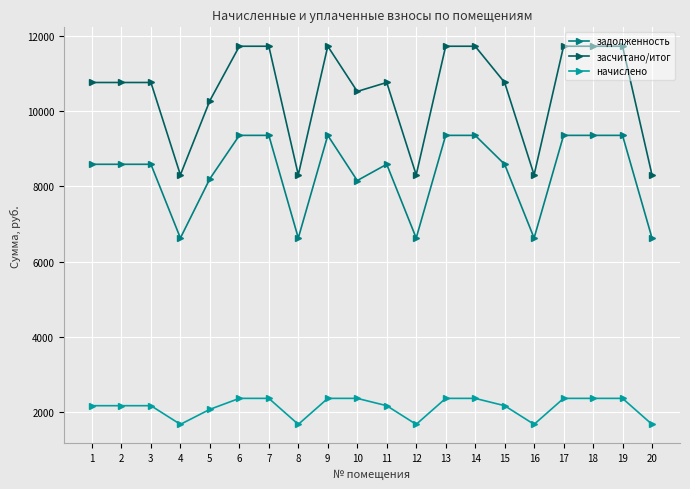

What value does the начислено series have at 13?

2366.8